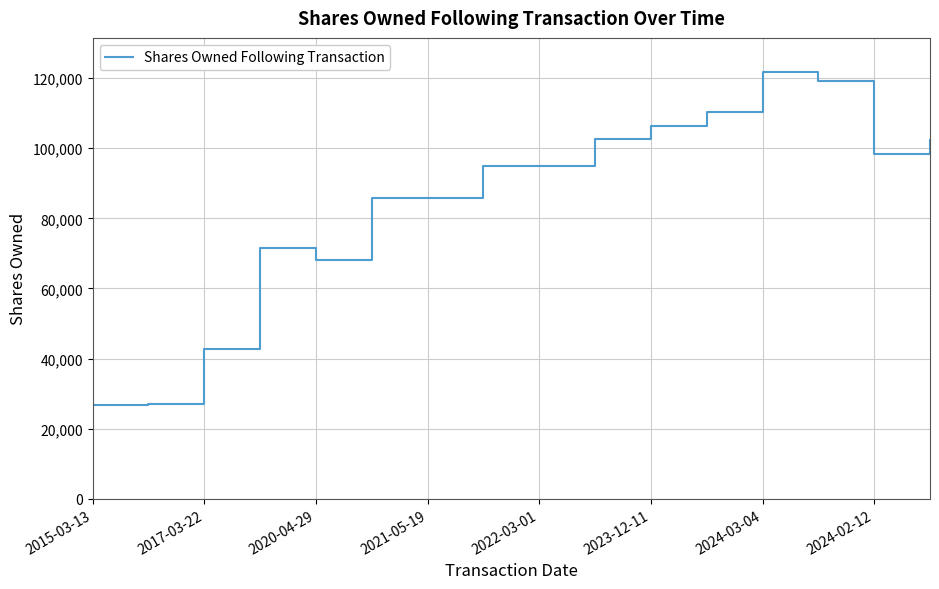

What is the difference between the second highest and minimum values?

92289